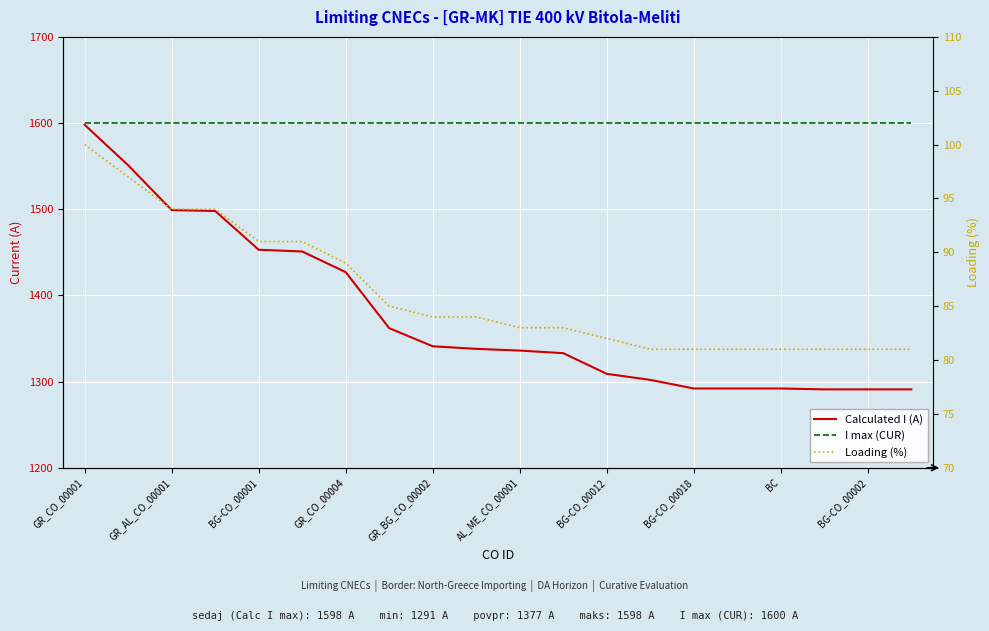

What is the sum of all Loading (%) values?

1724